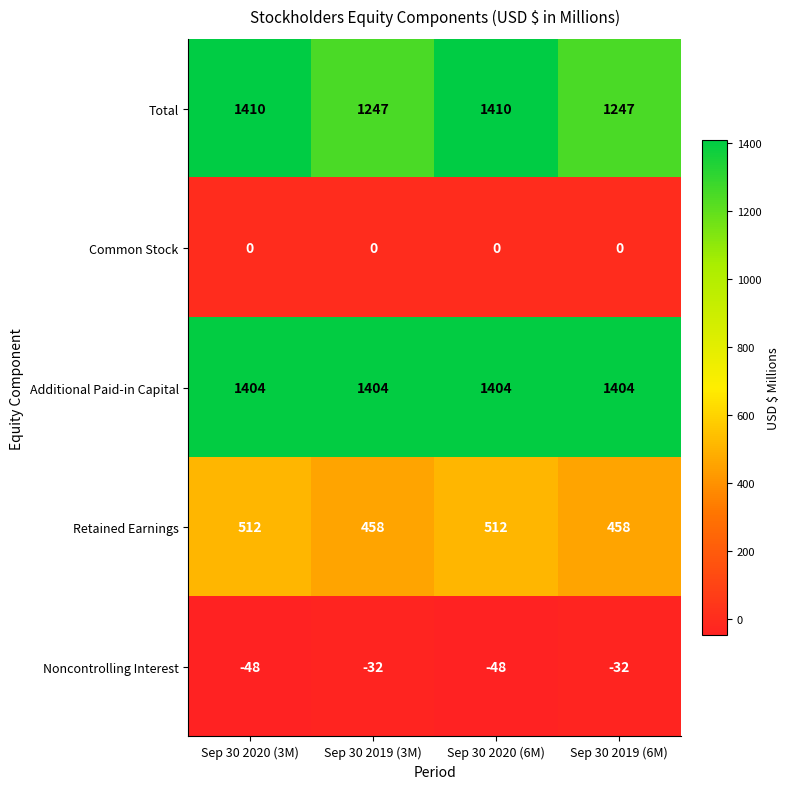

How many Total values are between 1247 and 1410?

4